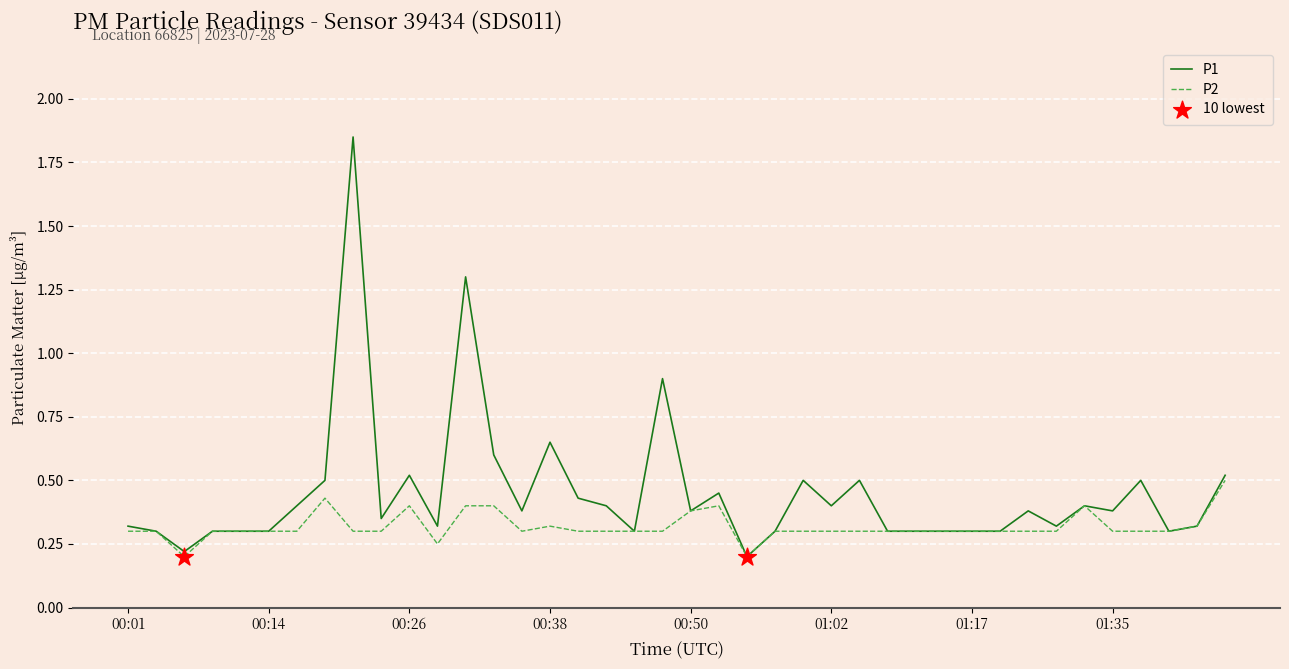

Which series has the largest total across all categories?

P1